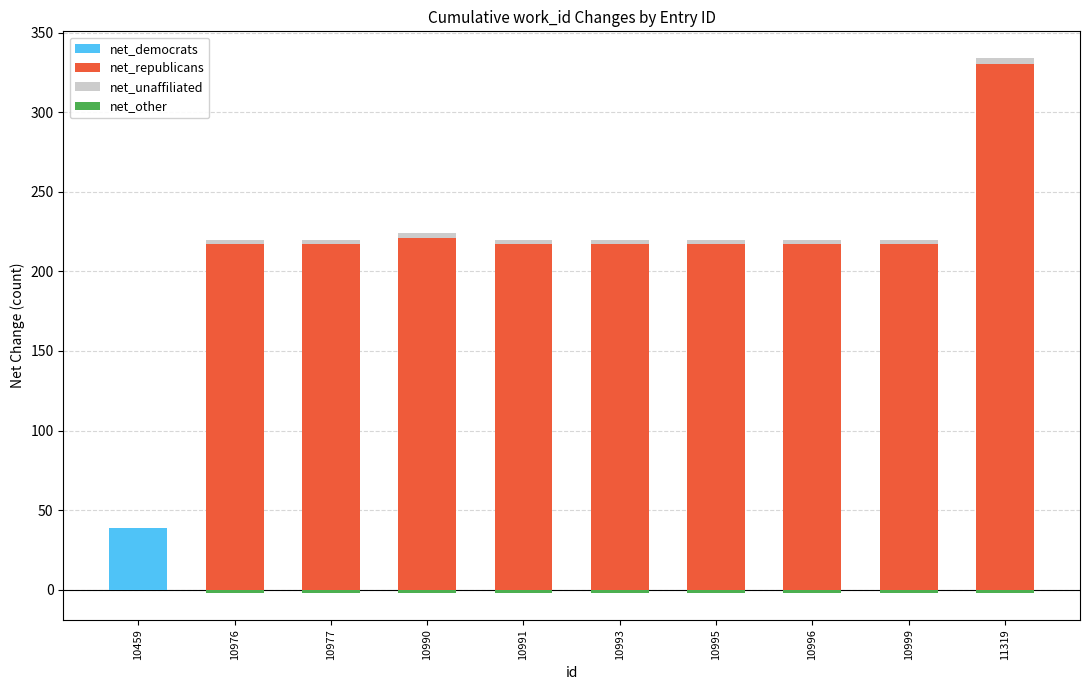

True or false: net_democrats has a value of 0 at 10976.

True